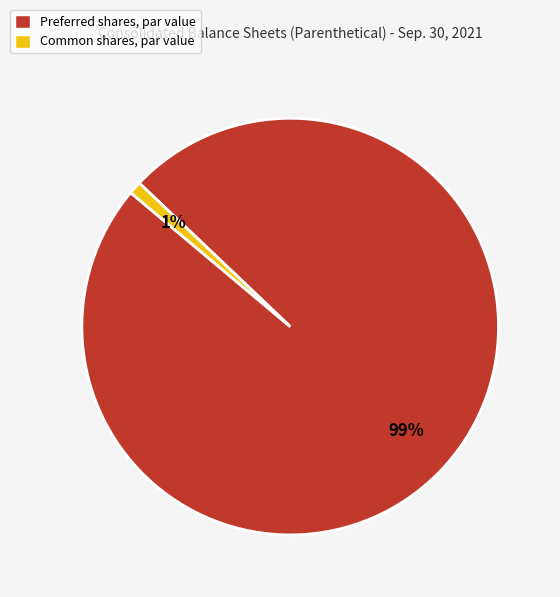

To the nearest percent, what portion does Preferred shares, par value represent?

99%